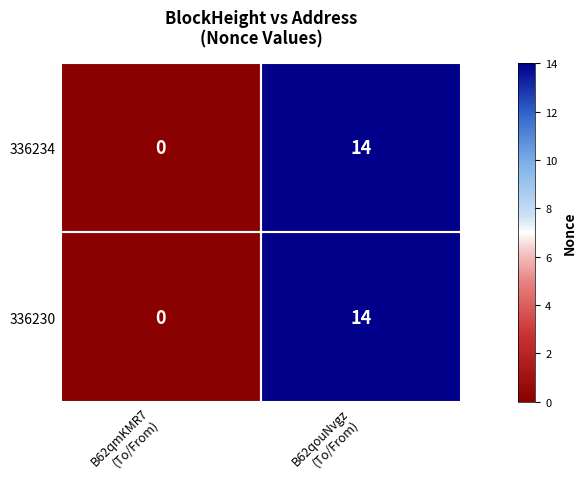

What is the sum of all 336234 values?

14